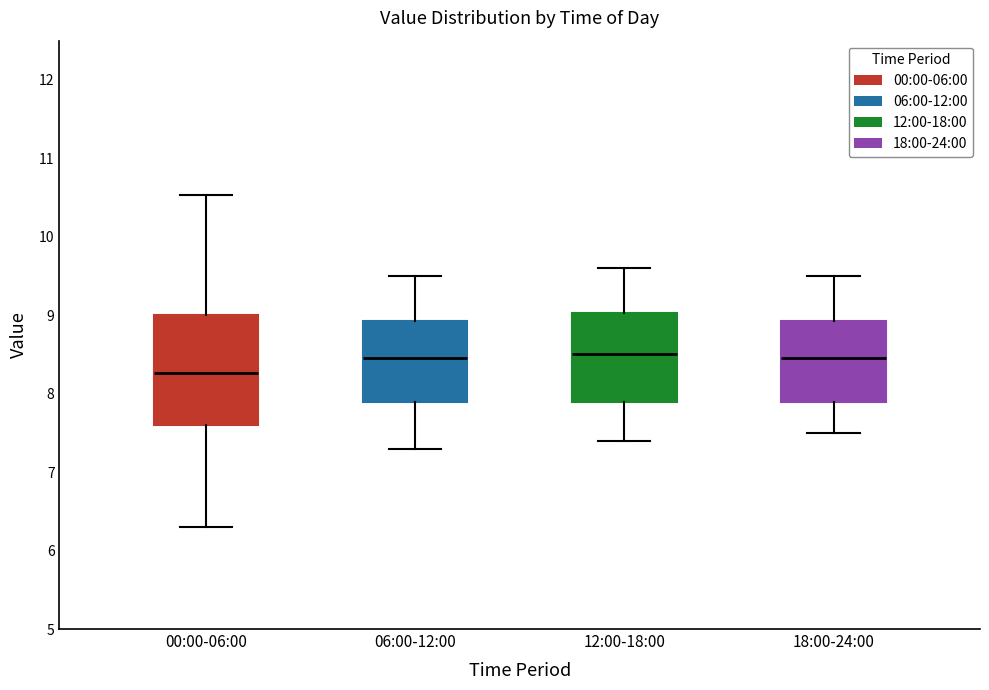

Reading left to right, transcribe this box plot: for each box, give where its median line is, the range the box spans, and where its two whiskers end, as read against the y-axis. The values are not printed on the chart, so give them approximately, as read against the axis.

00:00-06:00: median 8.3, box 7.6 to 9.0, whiskers 6.3 to 10.5
06:00-12:00: median 8.5, box 7.9 to 8.9, whiskers 7.3 to 9.5
12:00-18:00: median 8.5, box 7.9 to 9.0, whiskers 7.4 to 9.6
18:00-24:00: median 8.5, box 7.9 to 8.9, whiskers 7.5 to 9.5